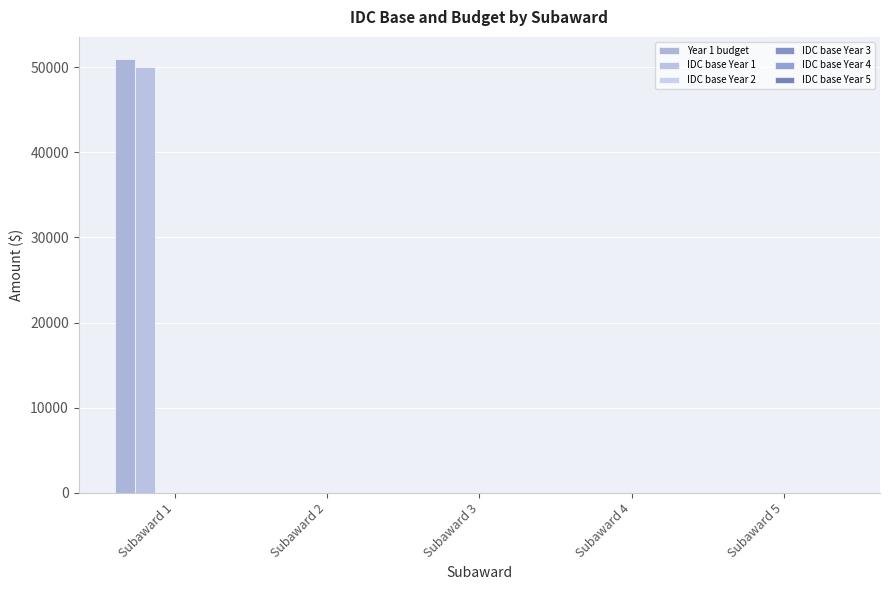

What is the average value of the IDC base Year 1 series?

10000